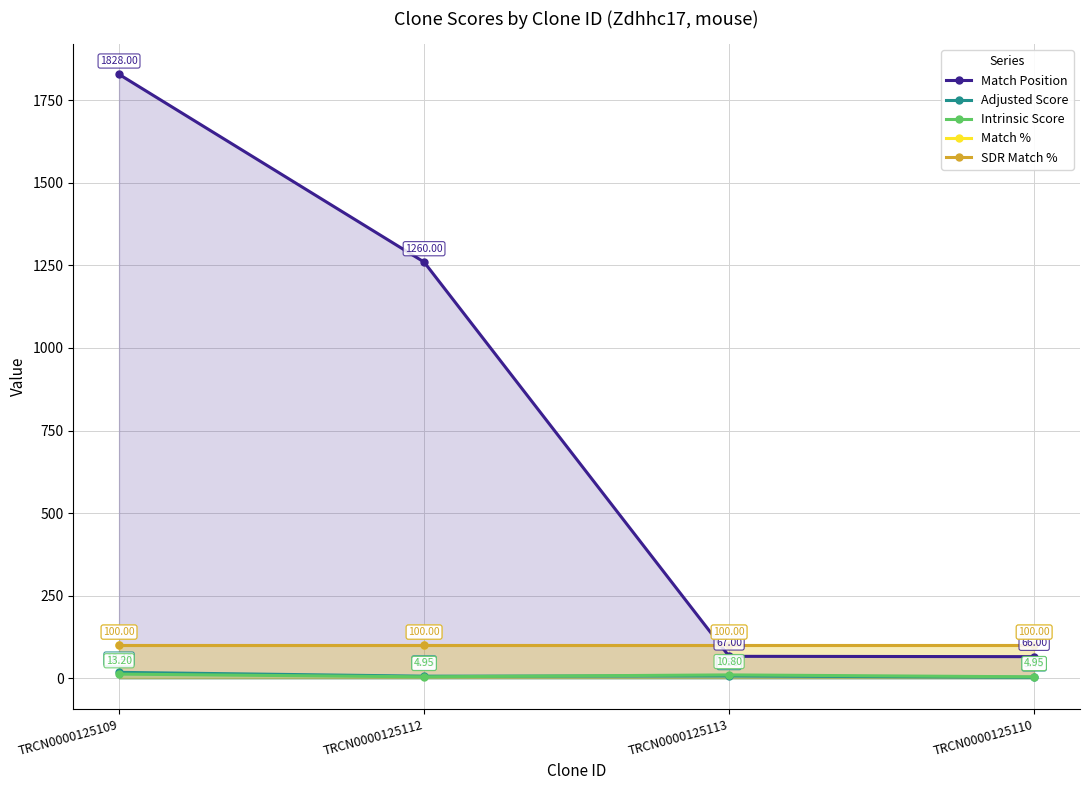

Which series has the largest total across all categories?

Match Position